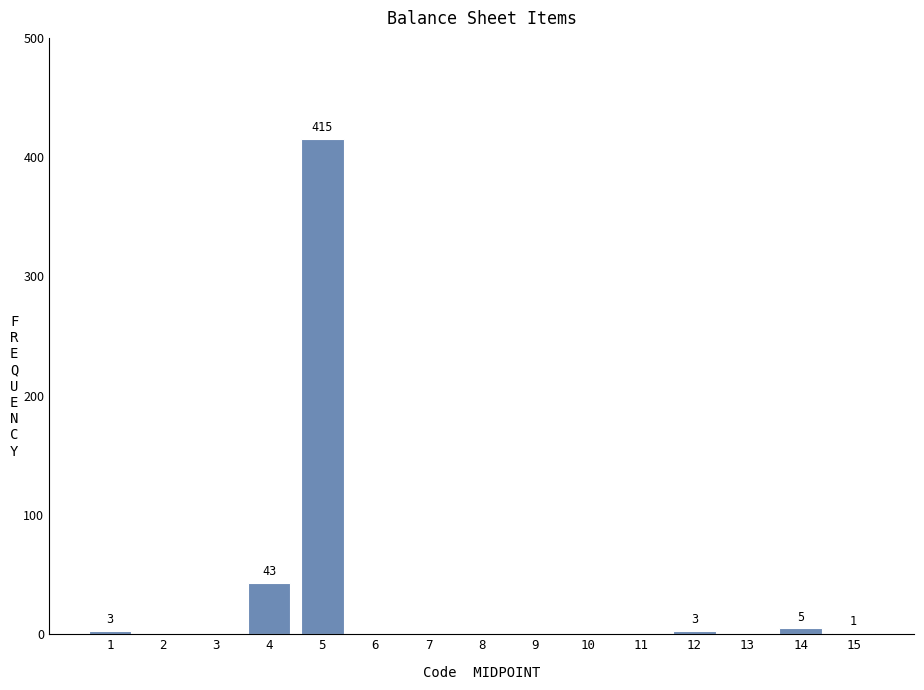

The value at 2 is 0. True or false?

True